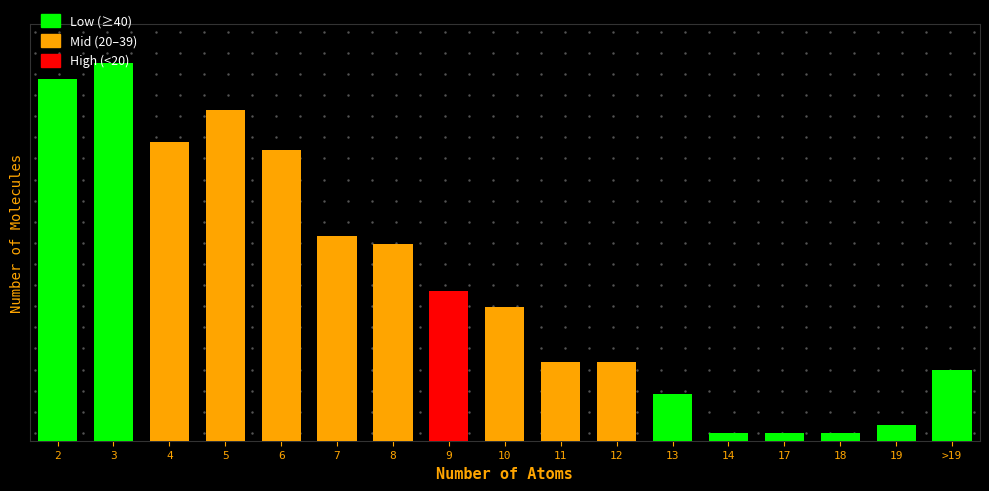

What position from the right is 10?

9